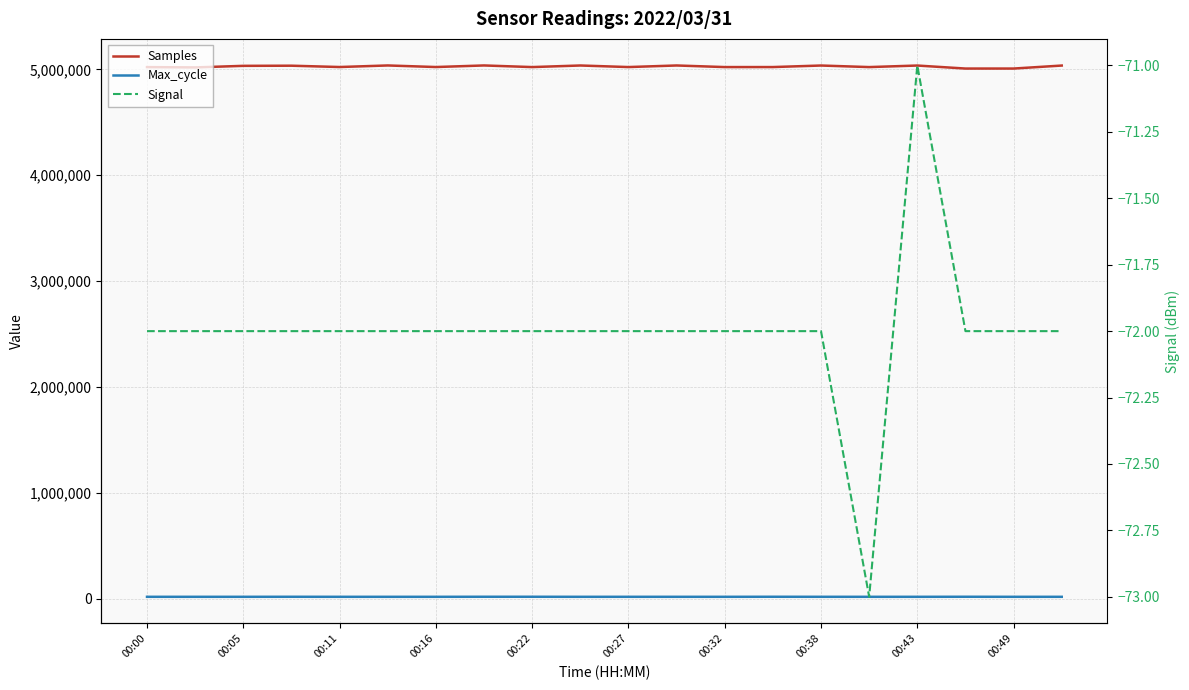

Which series changed the most between 00:32 and 00:49?

Samples